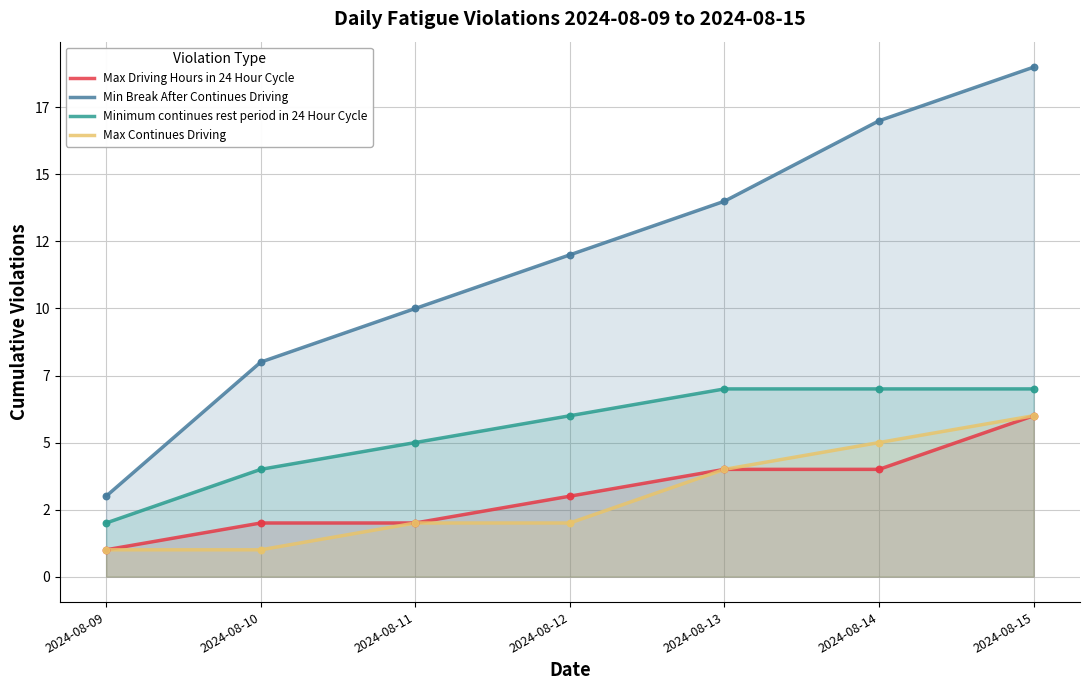

Which series contains the lowest Y value?

Max Driving Hours in 24 Hour Cycle